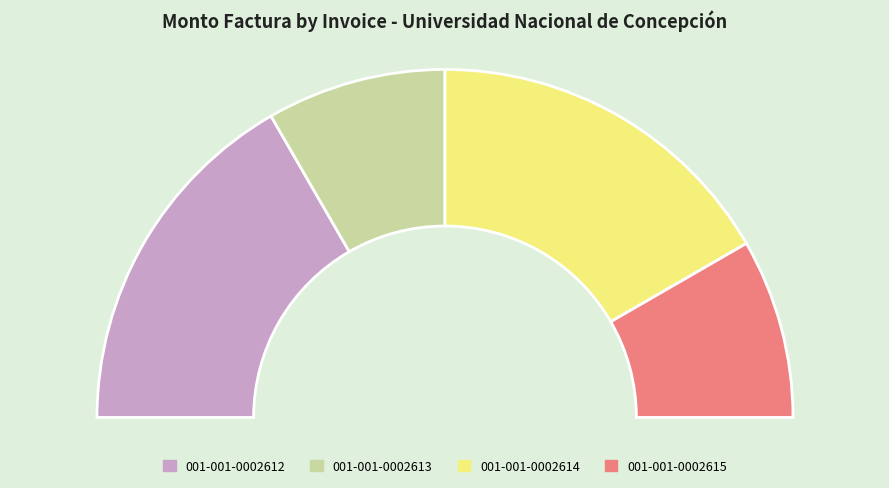

What portion of the pie excludes 001-001-0002615?

83.3%